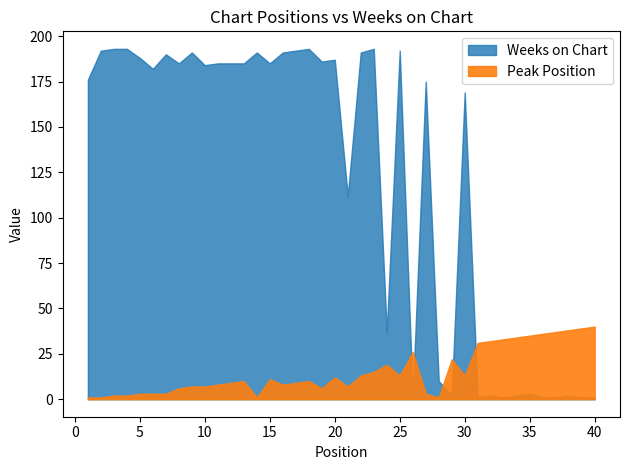

Reading left to right, list all the values displayed in this chart.

Peak Position: 1=1	2=1	3=2	4=2	5=3	6=3	7=3	8=6	9=7	10=7	11=8	12=9	13=10	14=1	15=11	16=8	17=9	18=10	19=6	20=12	21=7	22=13	23=15	24=19	25=13	26=26	27=3	28=1	29=22	30=13	31=31	32=32	33=33	34=34	35=35	36=36	37=37	38=38	39=39	40=40
Weeks on Chart: 1=176	2=192	3=193	4=193	5=188	6=182	7=190	8=185	9=191	10=184	11=185	12=185	13=185	14=191	15=185	16=191	17=192	18=193	19=186	20=187	21=112	22=191	23=193	24=37	25=192	26=1	27=175	28=10	29=2	30=169	31=1	32=2	33=1	34=2	35=3	36=1	37=1	38=2	39=1	40=1